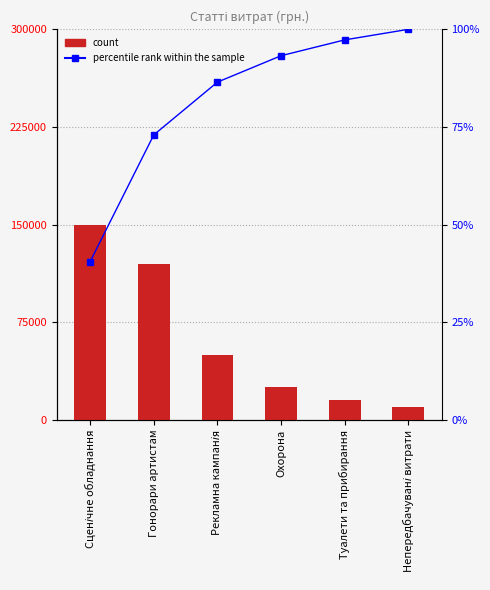

Between Непередбачувані витрати and Сценічне обладнання, which is larger?

Сценічне обладнання